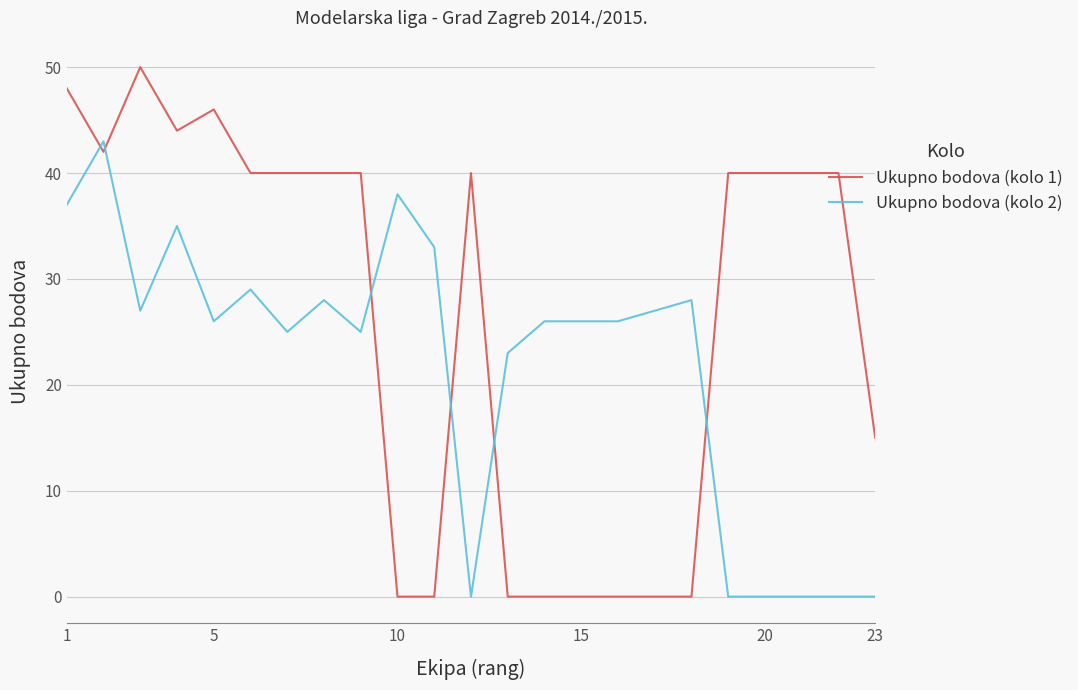

What is the greatest value displayed?

50